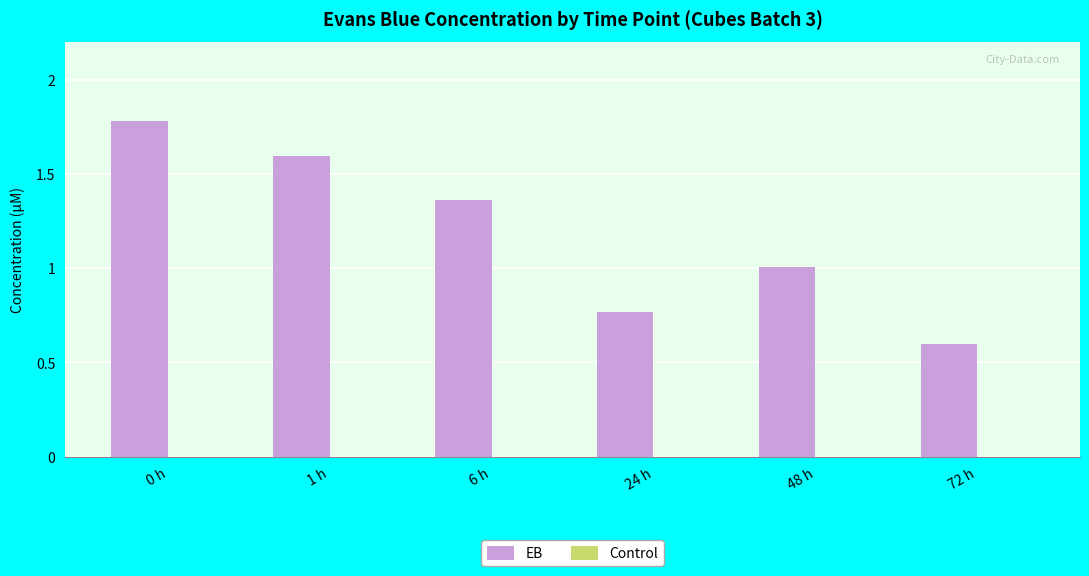

Which label corresponds to the smallest value in the chart?

72 h